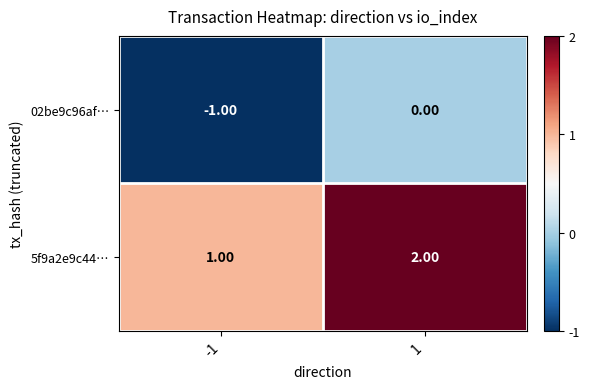

Which series has the largest total across all categories?

5f9a2e9c44…